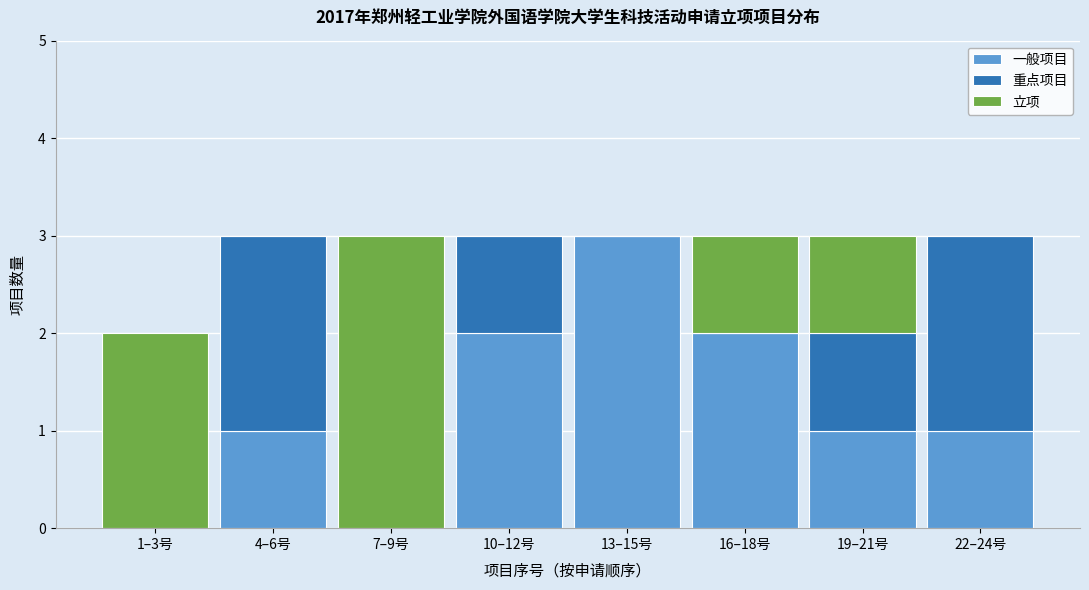

Reading left to right, list the values for the 一般项目 series.

1–3号=0	4–6号=1	7–9号=0	10–12号=2	13–15号=3	16–18号=2	19–21号=1	22–24号=1